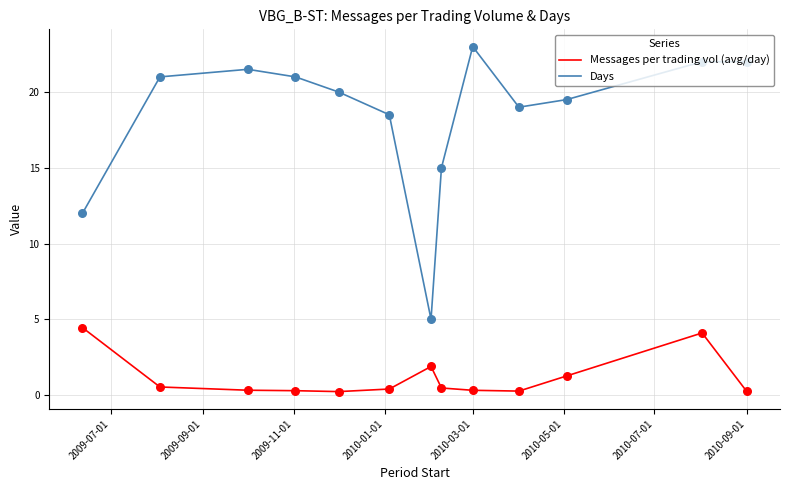

True or false: Days and Messages per trading vol (avg/day) cross at least once.

False